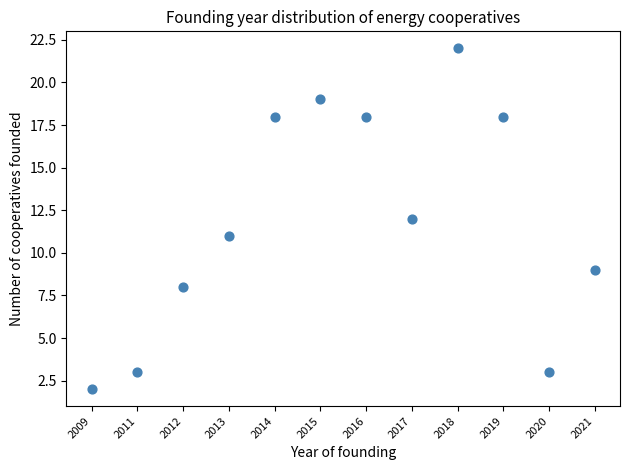

What is the range of Y values (max minus min)?

20